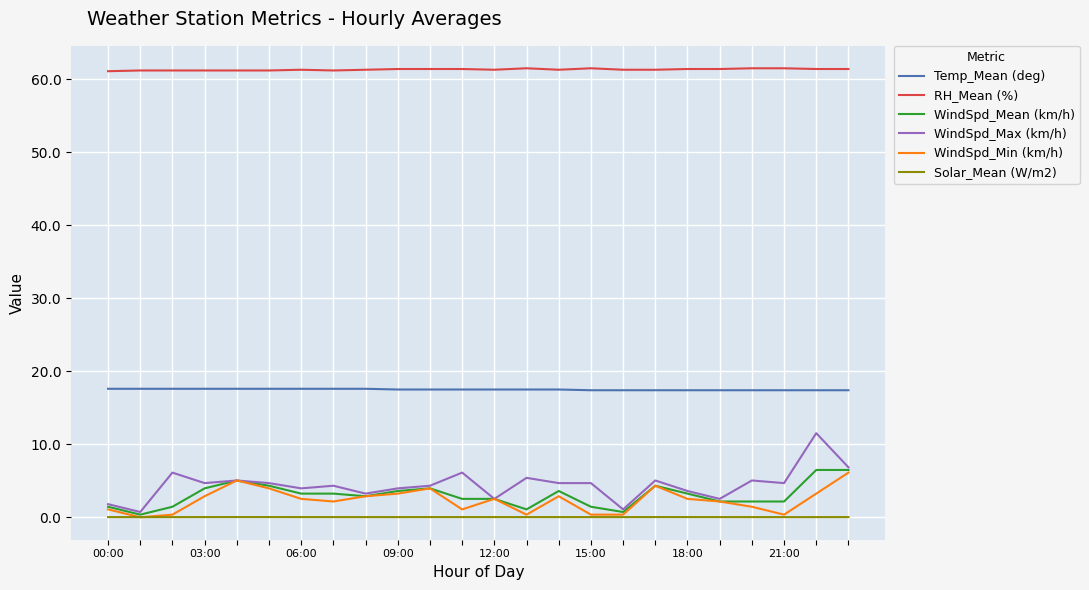

What is the lowest value of the RH_Mean (%) series?

61.1